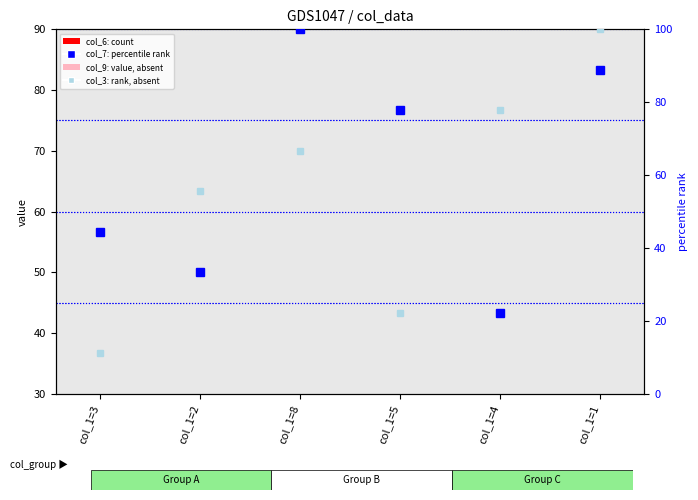

What is the value of the col_6 (count) bar at the 5th from the left?

8.0